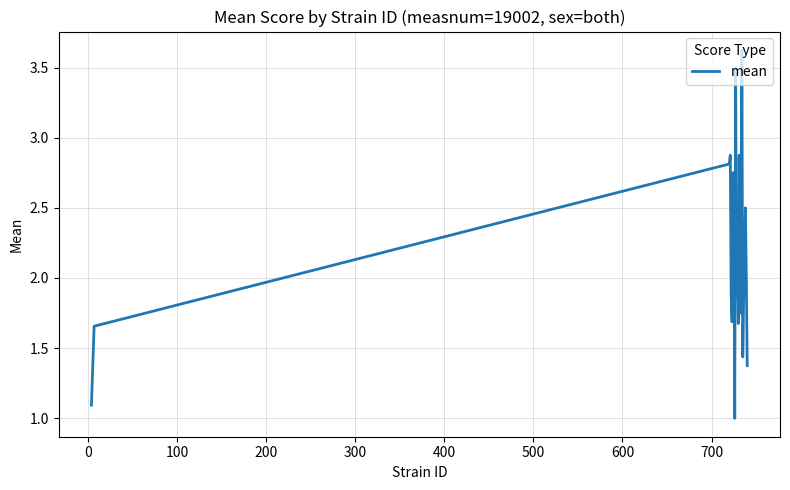

What is the average value?

2.1